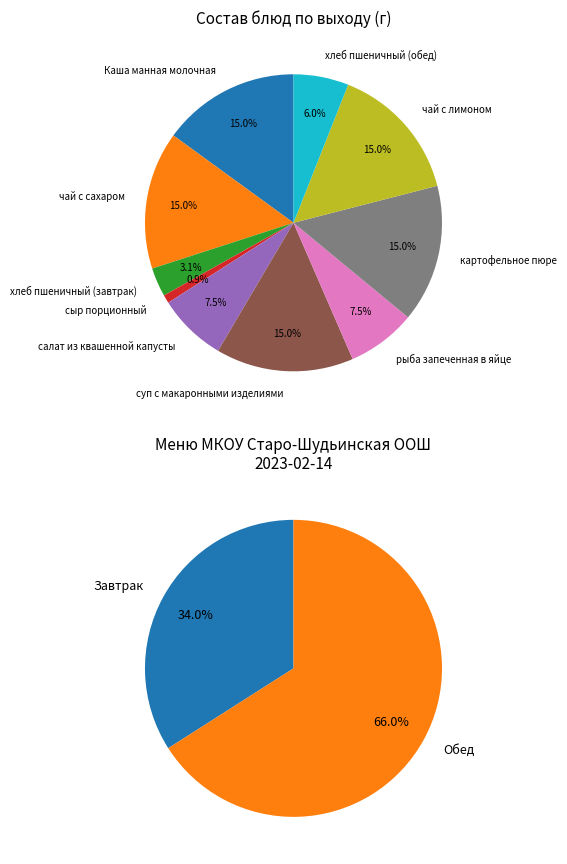

What is the ratio of the value at картофельное пюре to the value at чай с лимоном?

1.0